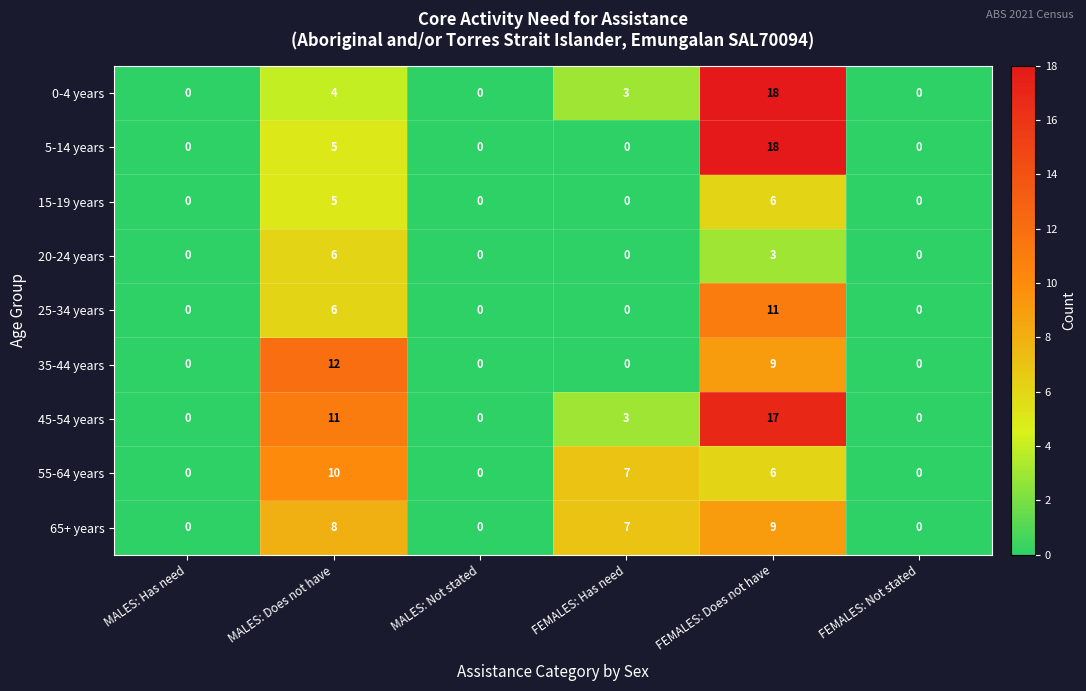

Is it true that 0-4 years equals 0 at MALES: Has need?

True